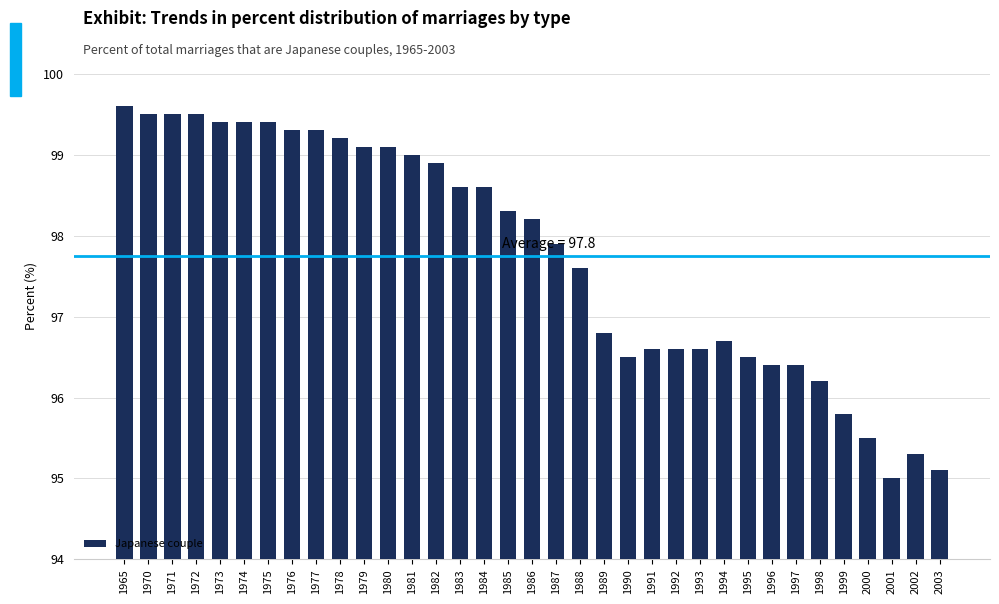

What is the minimum value shown in the chart?

95.0